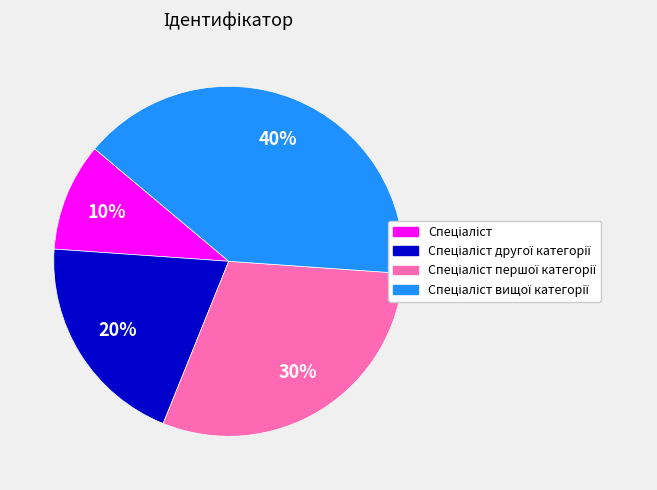

To the nearest percent, what is the difference between the largest and smallest slice percentages?

30%